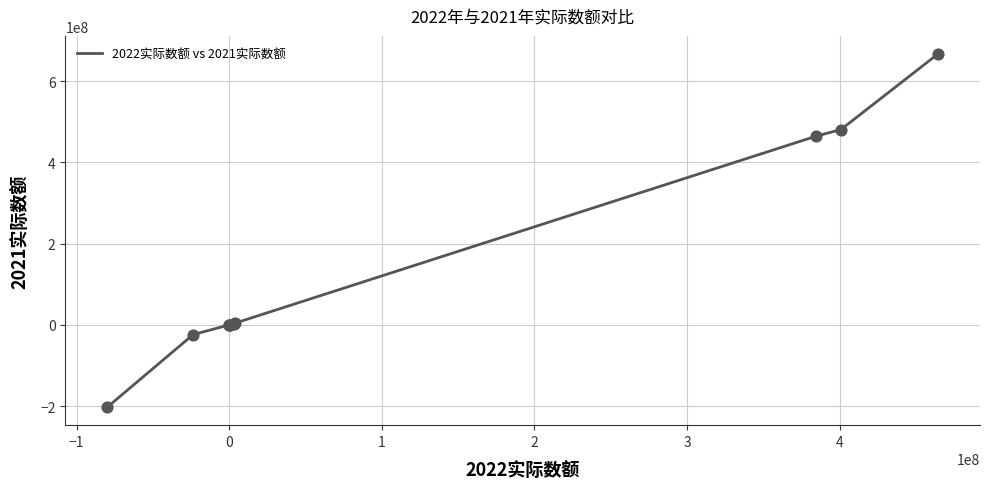

What is the smallest value displayed?

-203375329